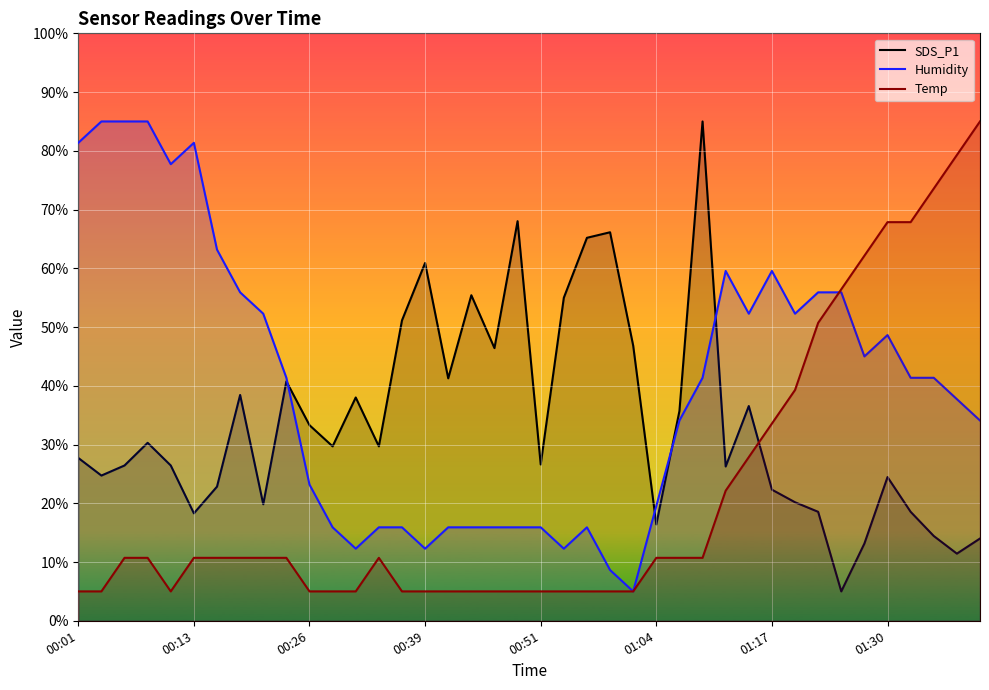

Which series ends up on top after the final intersection of Temp and SDS_P1?

Temp